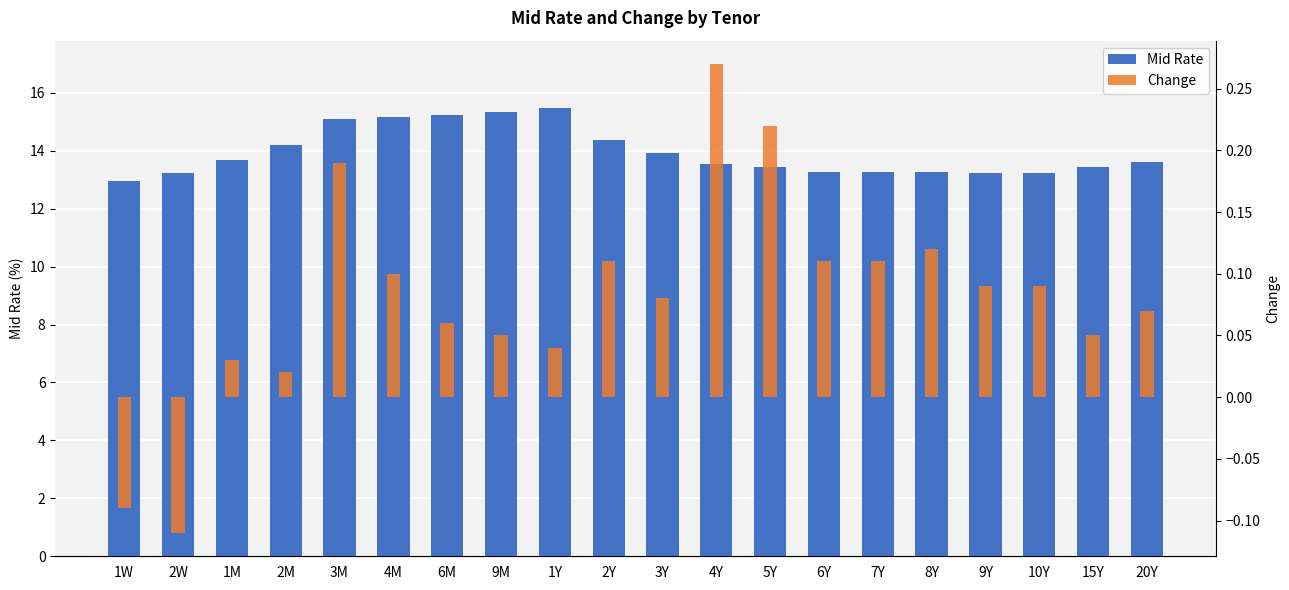

Reading right to left, transcribe all the data shown in this chart.

Mid Rate: 13.6	13.4	13.2	13.2	13.3	13.3	13.3	13.4	13.5	13.9	14.4	15.5	15.3	15.2	15.2	15.1	14.2	13.7	13.2	12.9
Change: 0.1	0.1	0.1	0.1	0.1	0.1	0.1	0.2	0.3	0.1	0.1	0.0	0.1	0.1	0.1	0.2	0.0	0.0	-0.1	-0.1